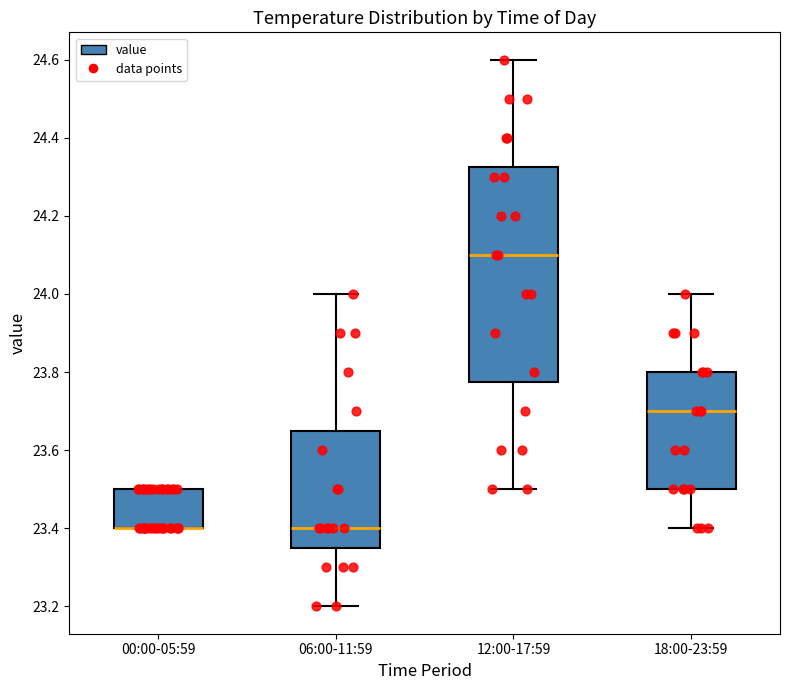

Comparing the boxes themselves (not the whiskers), which one is the tallest?

12:00-17:59